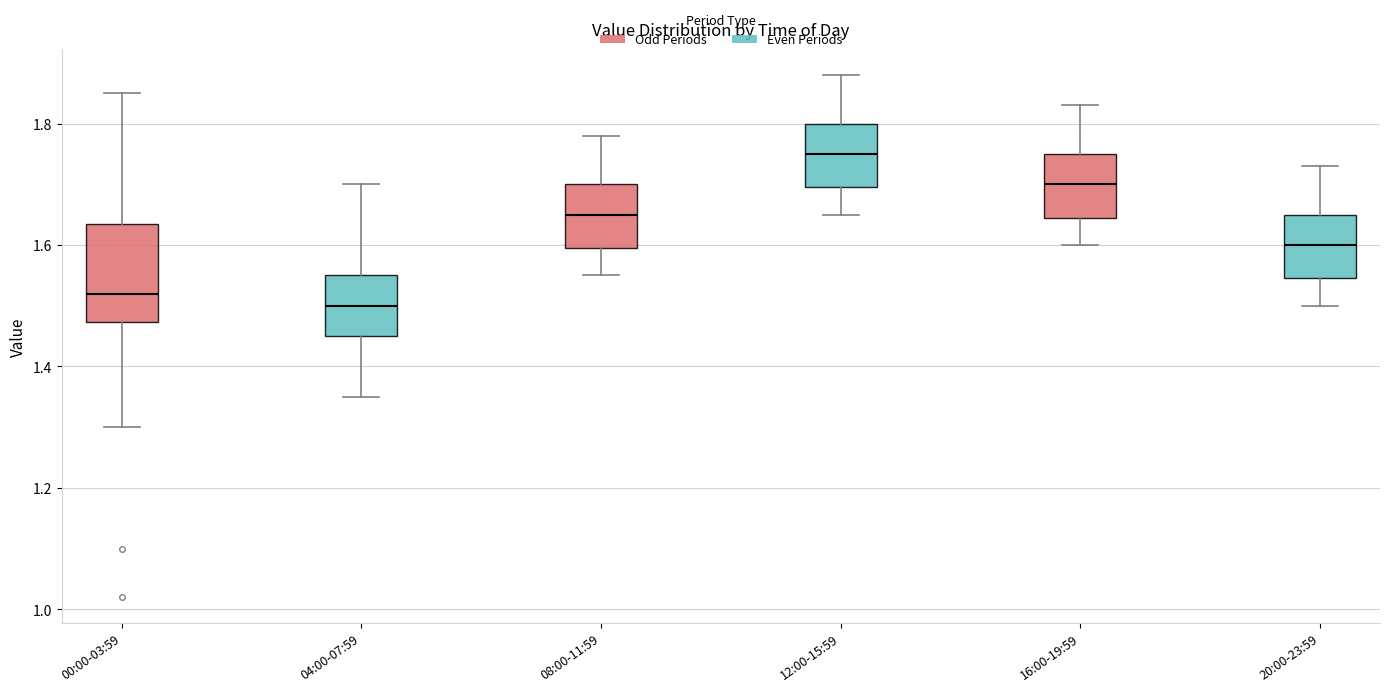

Reading left to right, read every box against the y-axis: the position of its median line, the range the box covers, and the ends of its whiskers. The values are not printed on the chart, so give them approximately, as read against the axis.

00:00-03:59: median 1.52, box 1.48 to 1.64, whiskers 1.30 to 1.86
04:00-07:59: median 1.50, box 1.46 to 1.56, whiskers 1.36 to 1.70
08:00-11:59: median 1.66, box 1.60 to 1.70, whiskers 1.56 to 1.78
12:00-15:59: median 1.76, box 1.70 to 1.80, whiskers 1.66 to 1.88
16:00-19:59: median 1.70, box 1.64 to 1.76, whiskers 1.60 to 1.84
20:00-23:59: median 1.60, box 1.54 to 1.66, whiskers 1.50 to 1.74